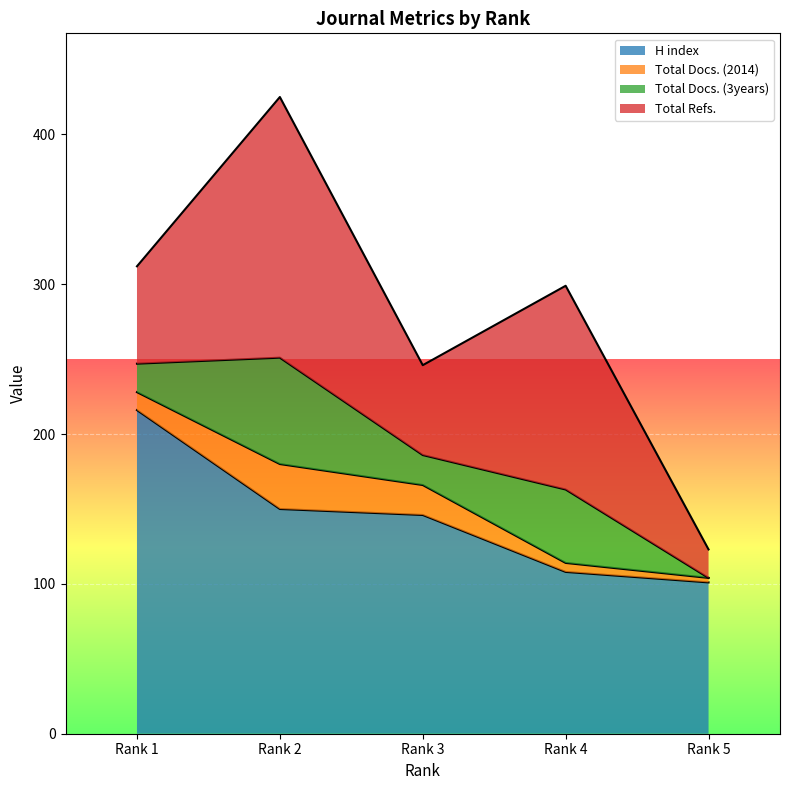

What is the sum of all Total Docs. (3years) values?

159